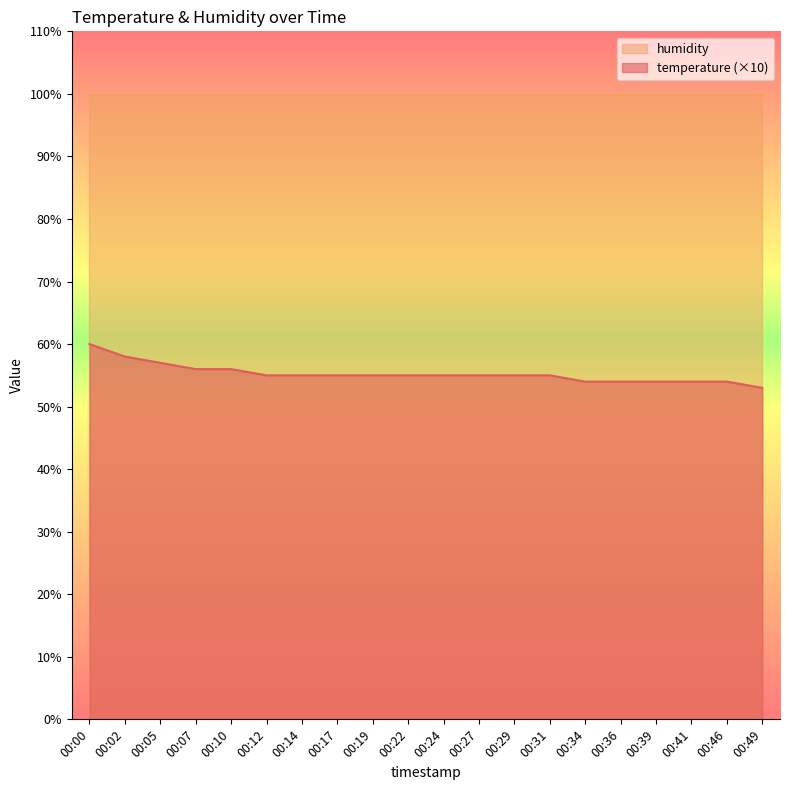

The chart shows a value of 86 at 00:49. True or false?

False